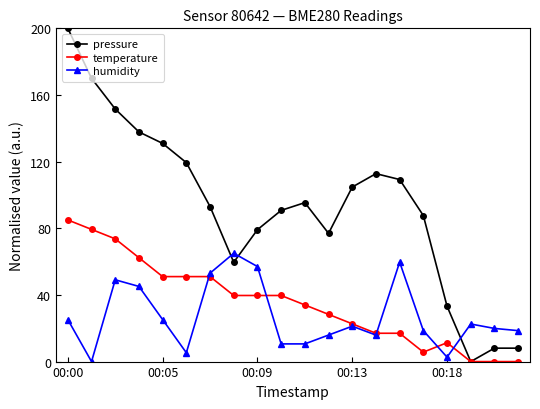

What is the greatest value displayed?

200.0